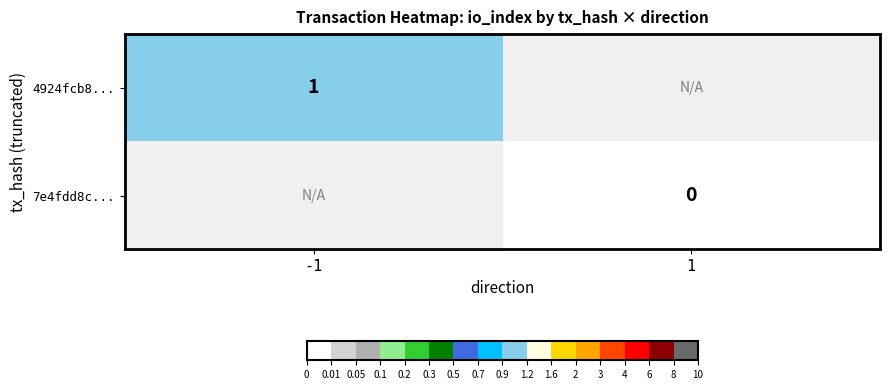

Count the number of data series in this chart.

2